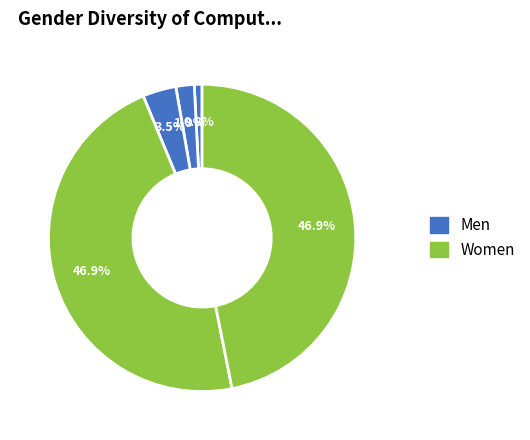

How many slices are in this pie chart?

5